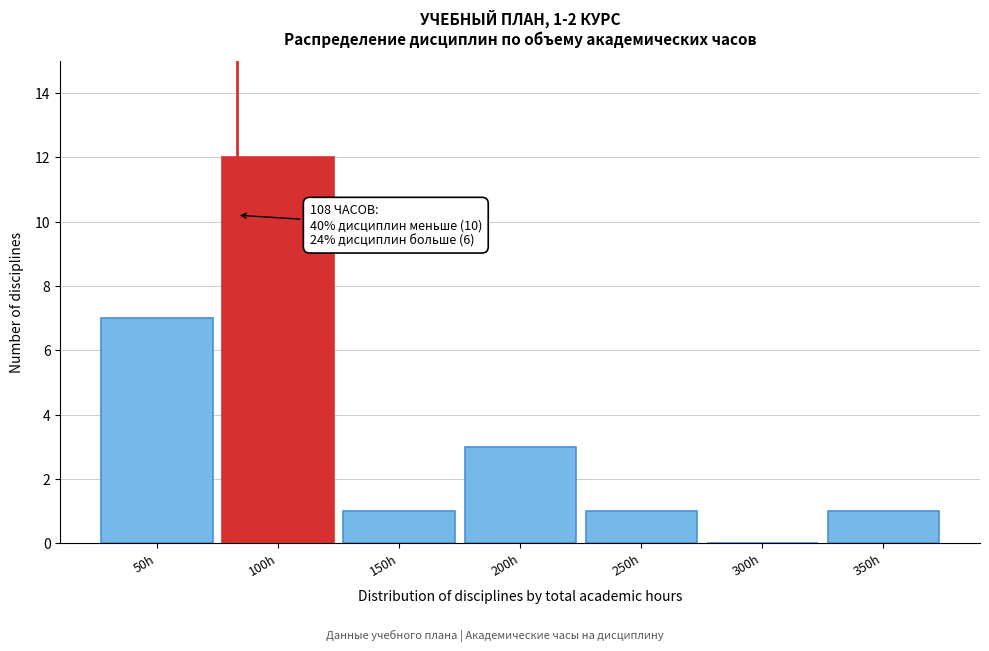

Reading left to right, transcribe all the data shown in this chart.

50h=7	100h=12	150h=1	200h=3	250h=1	300h=0	350h=1